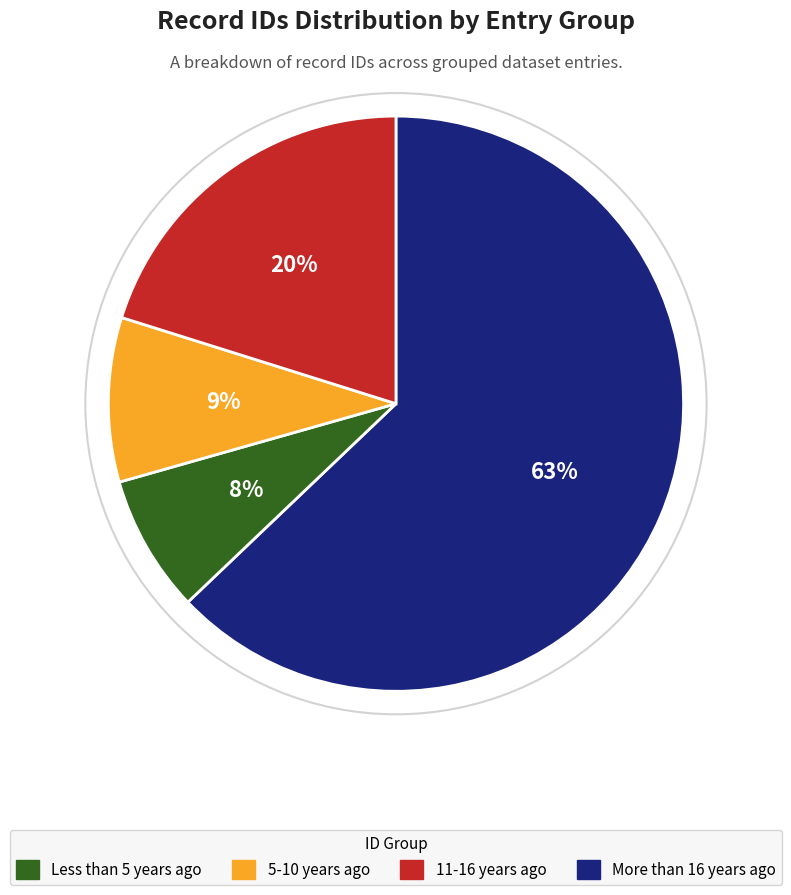

Is there any slice that represents more than half of the pie?

Yes